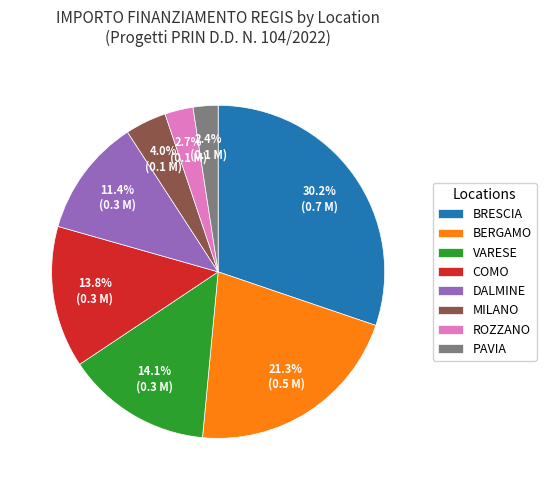

What is the total percentage of DALMINE and COMO?

25.2%